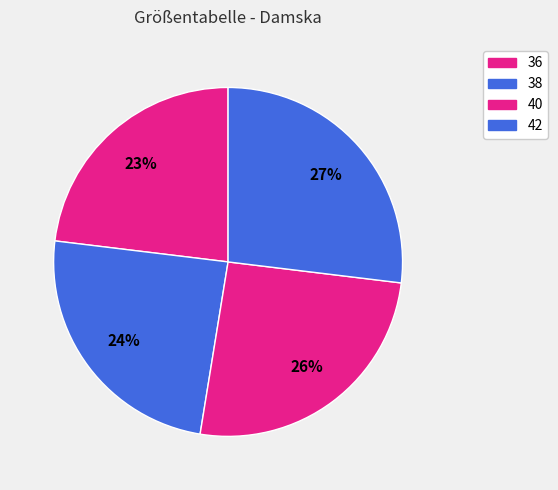

Which category has the biggest portion of the pie?

42